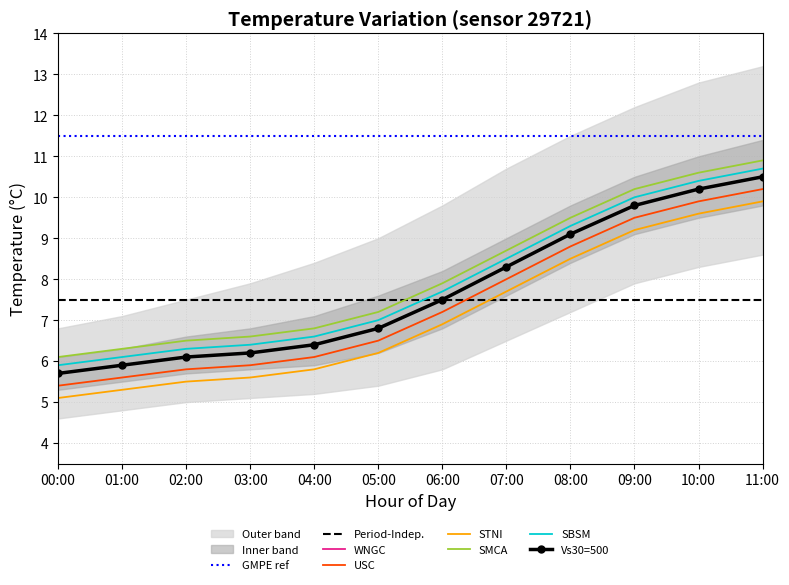

Approximately how many times larger is the value at 03:00 compared to 07:00?

0.7